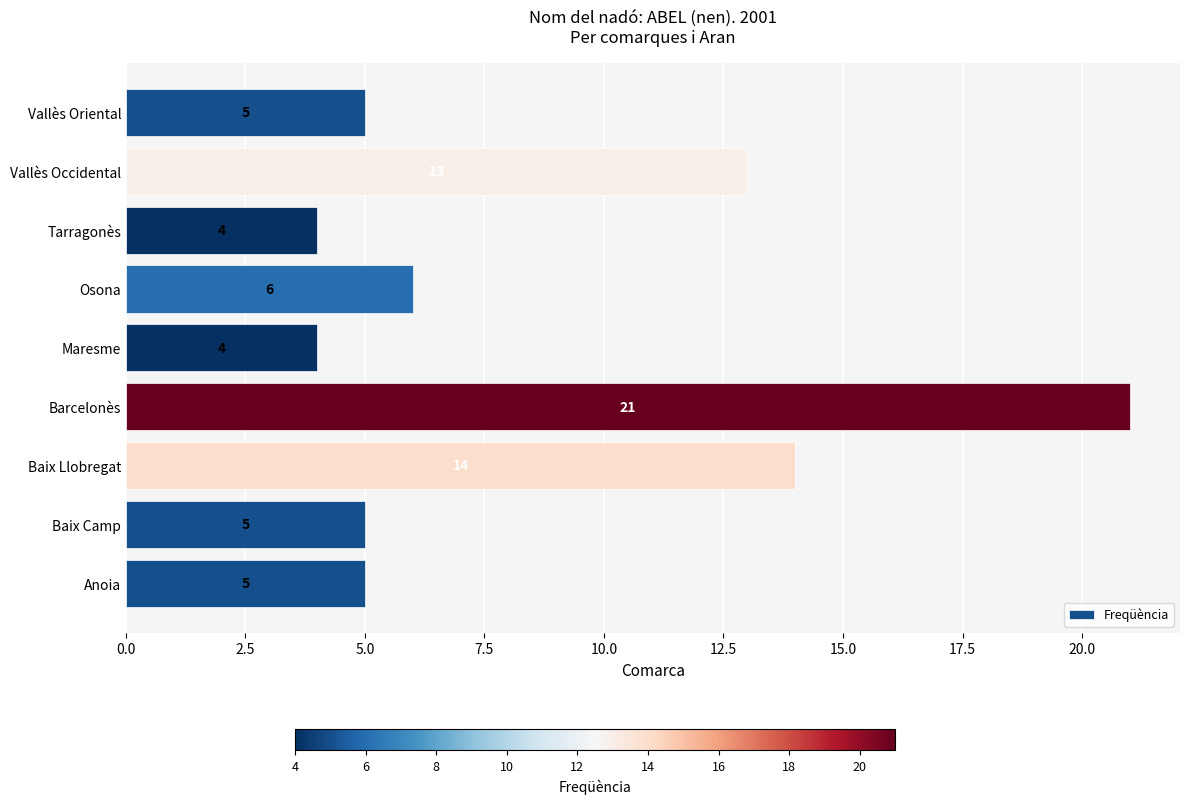

At which label is the value closest to 12?

Vallès Occidental